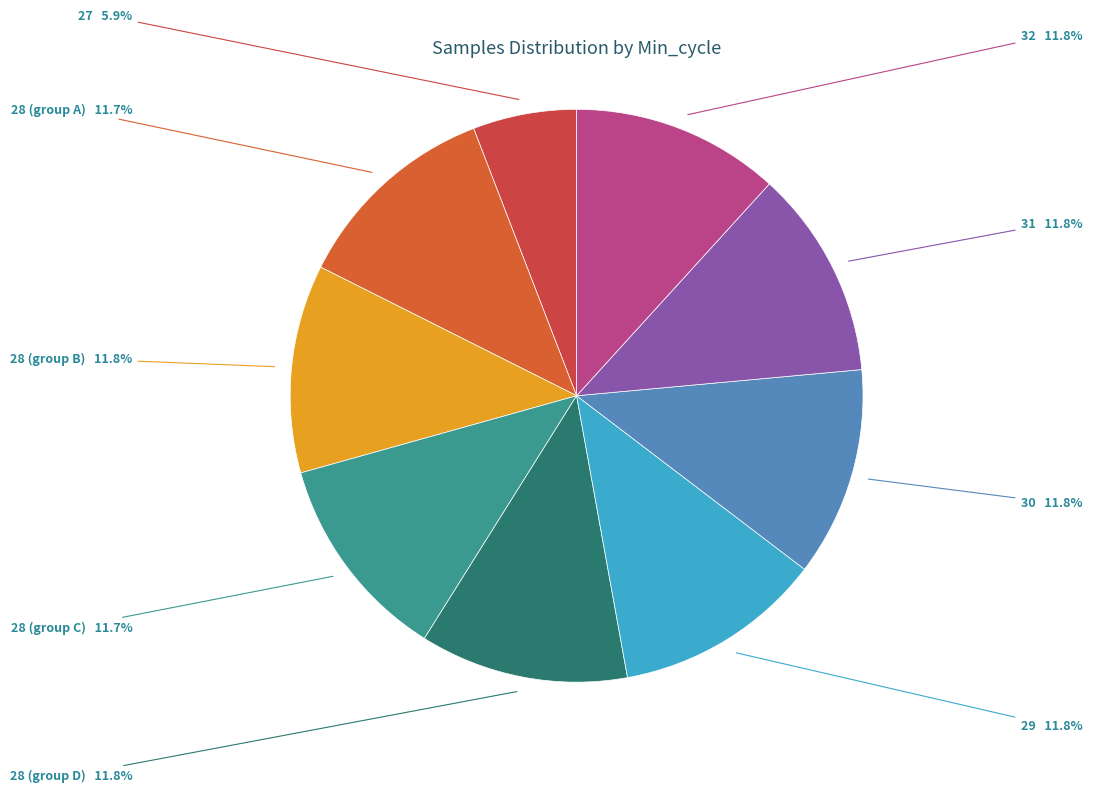

Which category has the smallest portion of the pie?

27